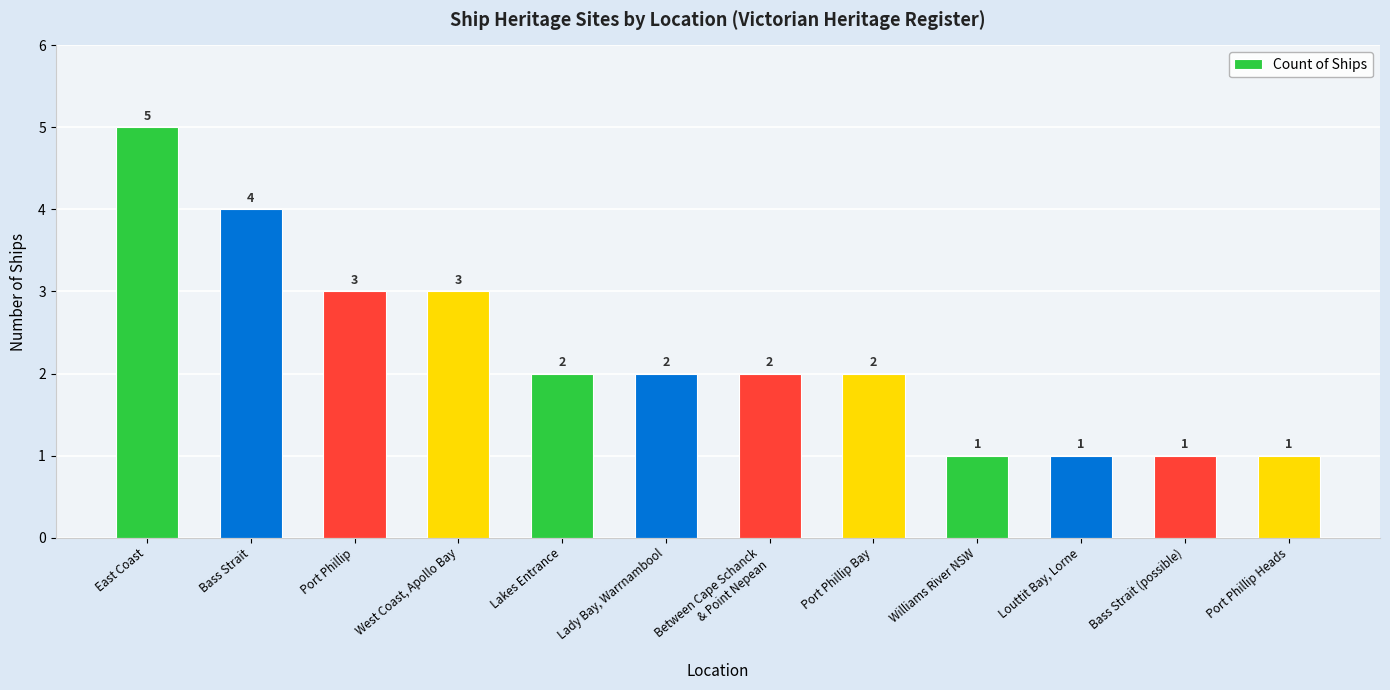

Reading left to right, list all the values displayed in this chart.

East Coast=5	Bass Strait=4	Port Phillip=3	West Coast, Apollo Bay=3	Lakes Entrance=2	Lady Bay, Warrnambool=2	Between Cape Schanck
& Point Nepean=2	Port Phillip Bay=2	Williams River NSW=1	Louttit Bay, Lorne=1	Bass Strait (possible)=1	Port Phillip Heads=1